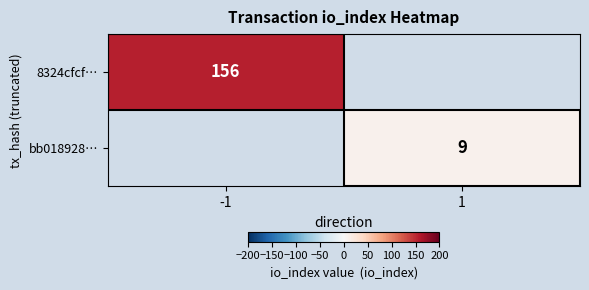

The bb018928… series shows 9 at 1. True or false?

True